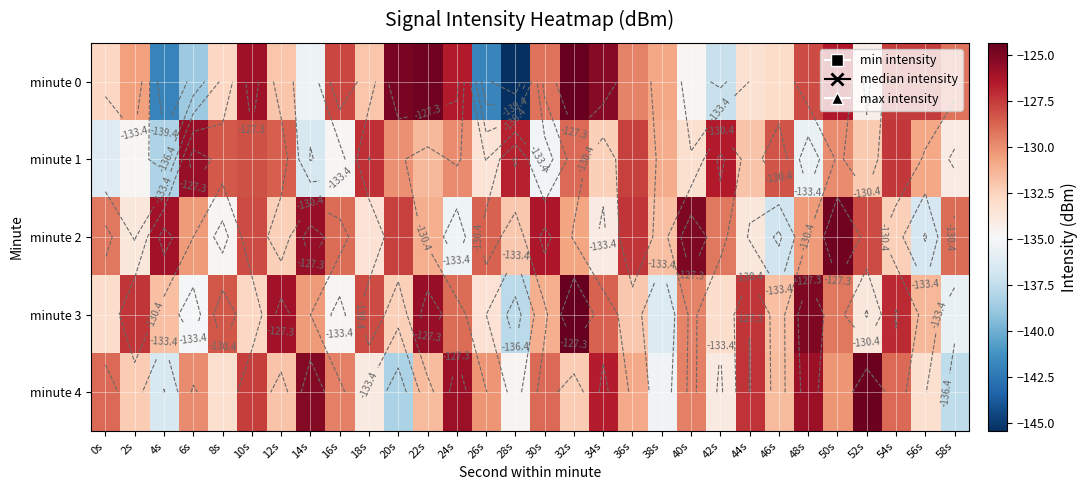

Which has a higher value, 28s or 32s?

32s